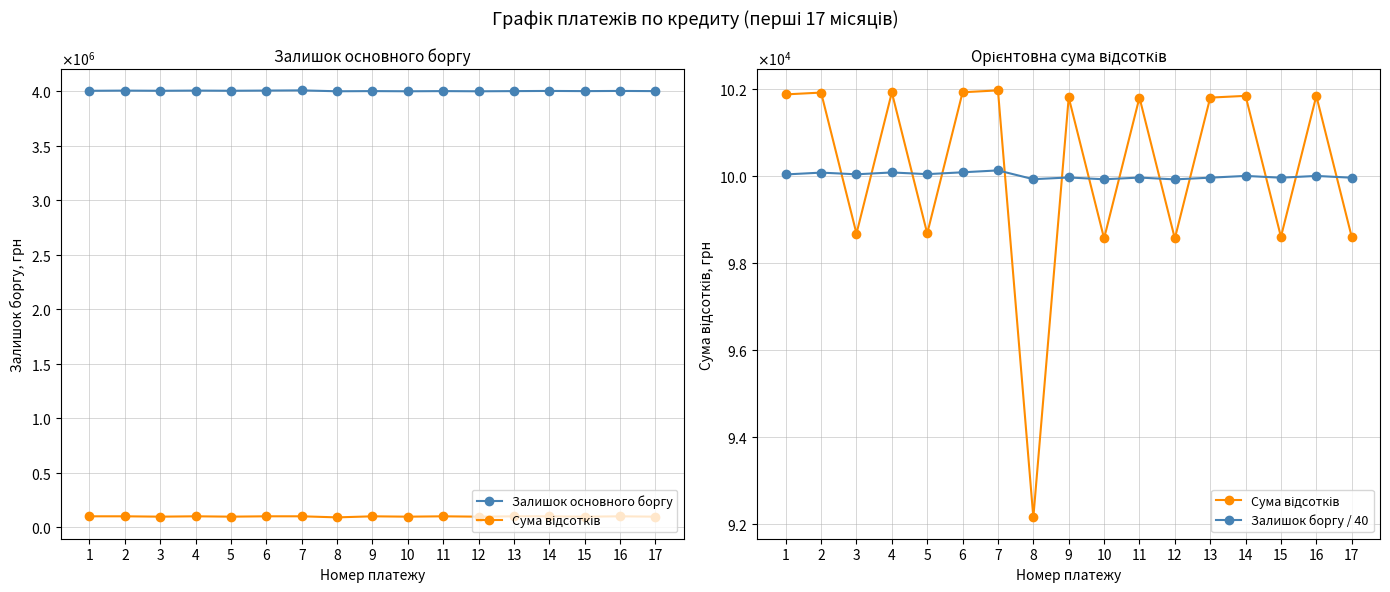

True or false: Залишок боргу / 40 and Залишок основного боргу intersect in this chart.

False